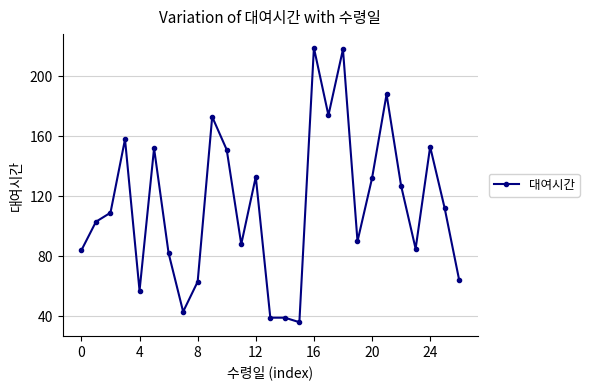

True or false: there are more than 1 points higher than both neighbors.

True